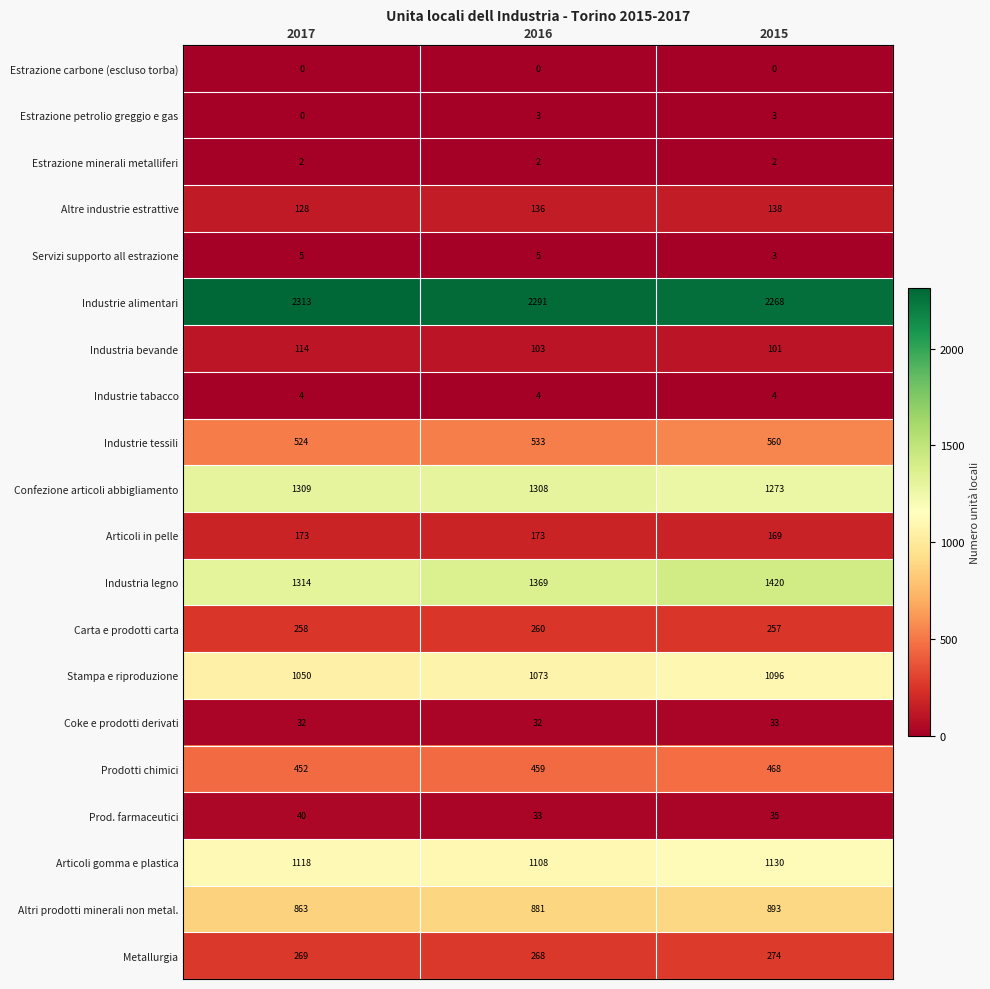

The Estrazione minerali metalliferi series shows 2 at 2015. True or false?

True